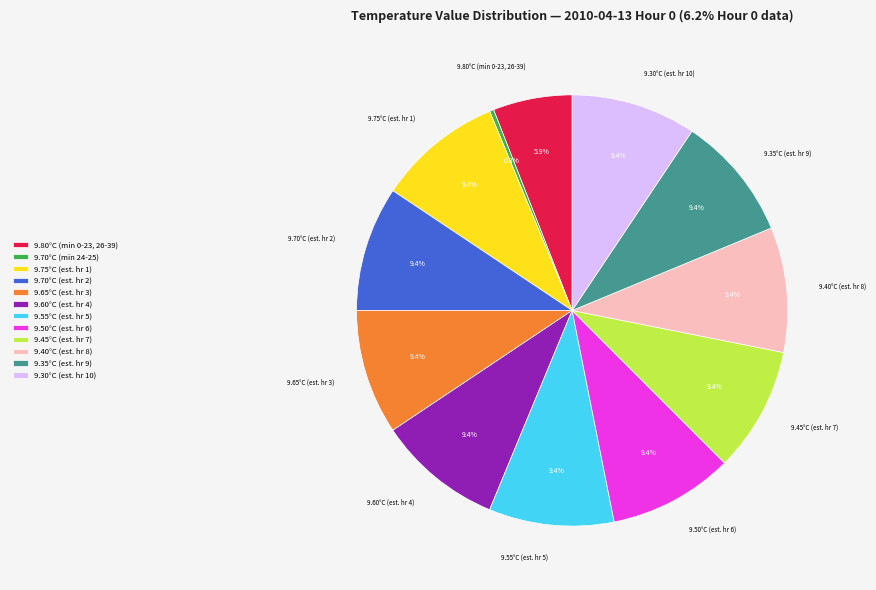

How many slices are in this pie chart?

12